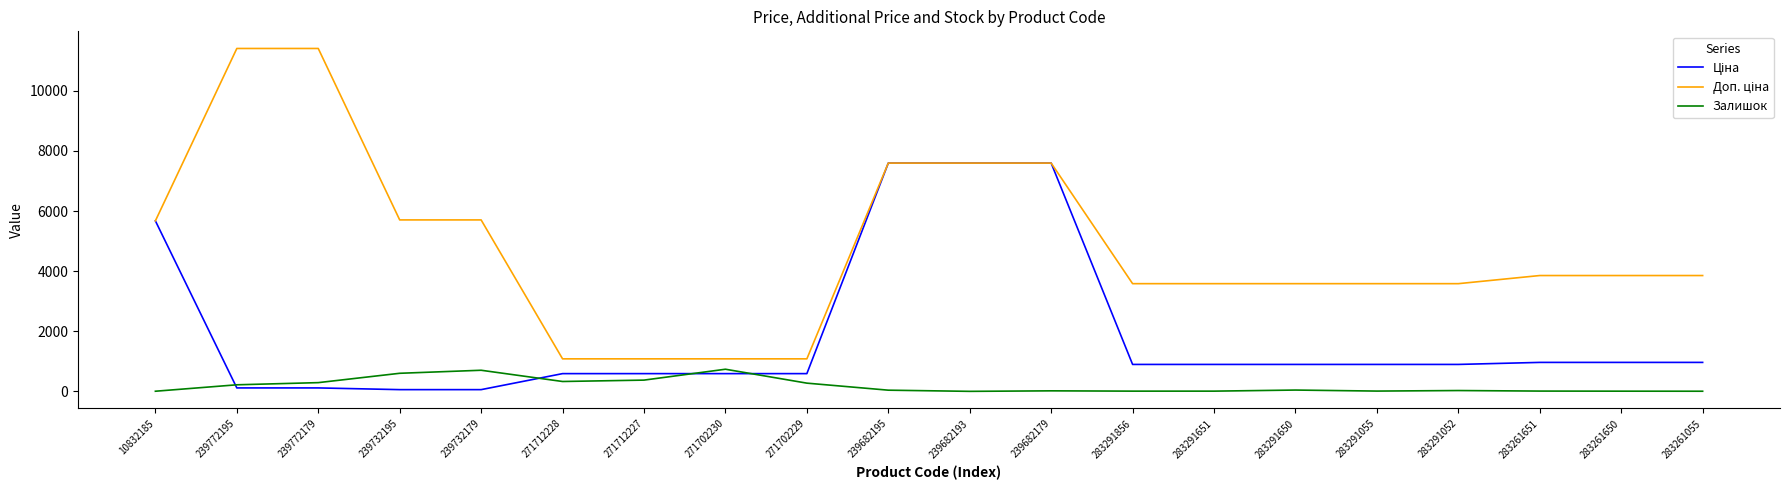

What is the highest value of the Залишок series?

736.0